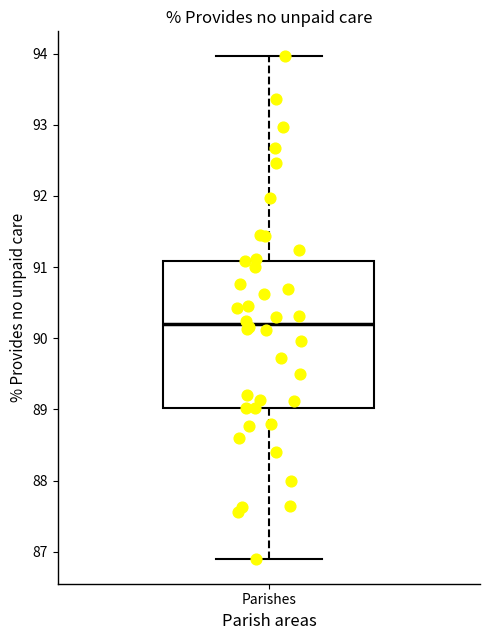

Where is the upper edge of the box for Parishes on the y-axis? The values are not printed on the chart, so give them approximately, as read against the axis.

91.1